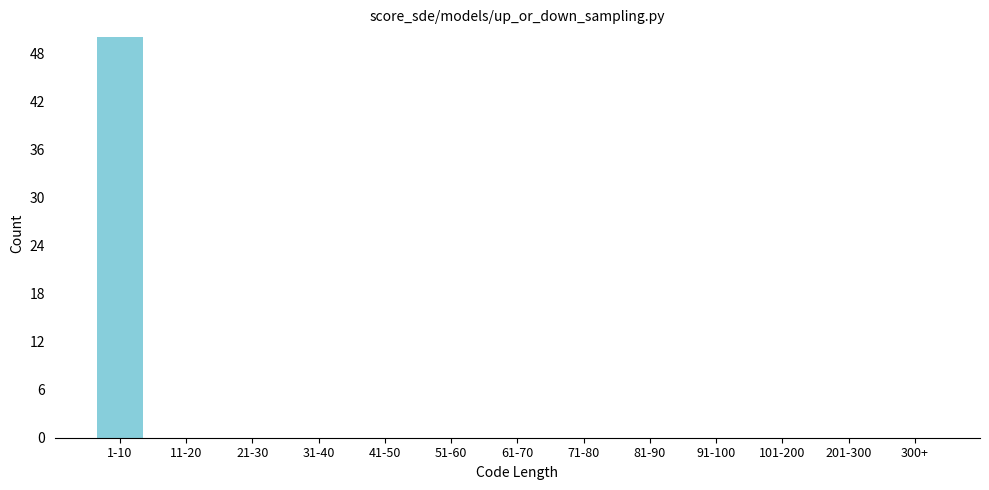

Reading left to right, list all the values displayed in this chart.

1-10=50	11-20=0	21-30=0	31-40=0	41-50=0	51-60=0	61-70=0	71-80=0	81-90=0	91-100=0	101-200=0	201-300=0	300+=0